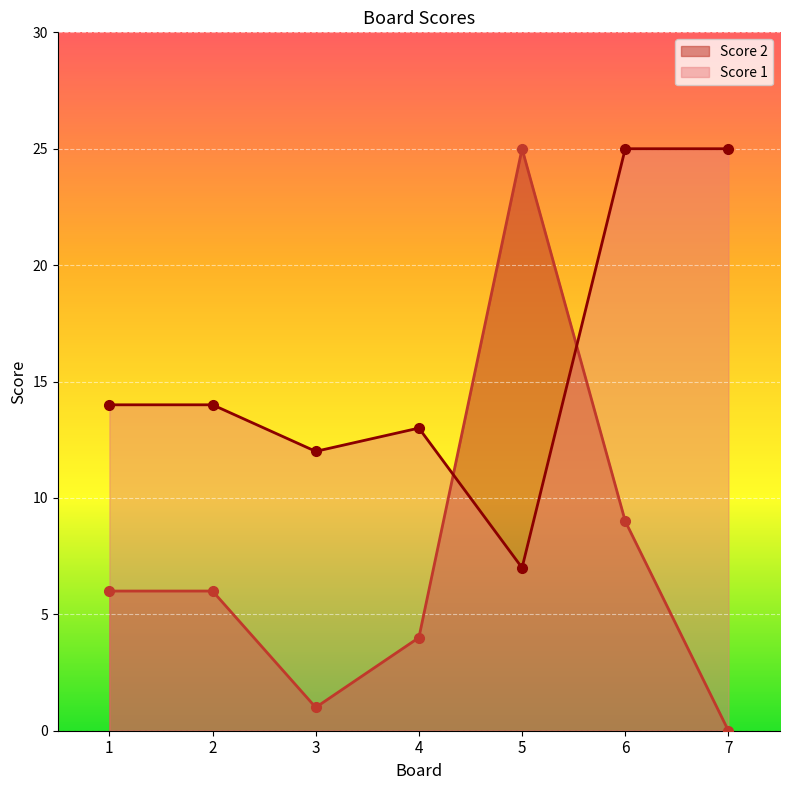

How many lines are shown in the chart?

2